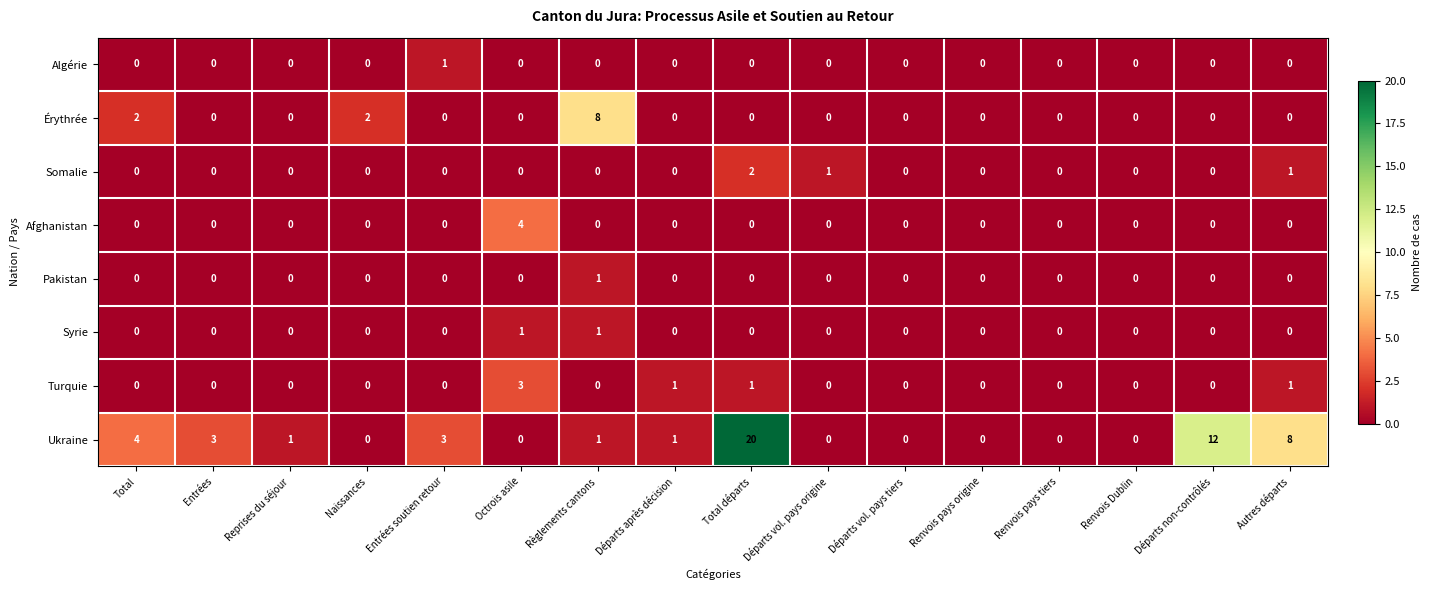

Is it true that Pakistan equals 0 at Octrois asile?

True